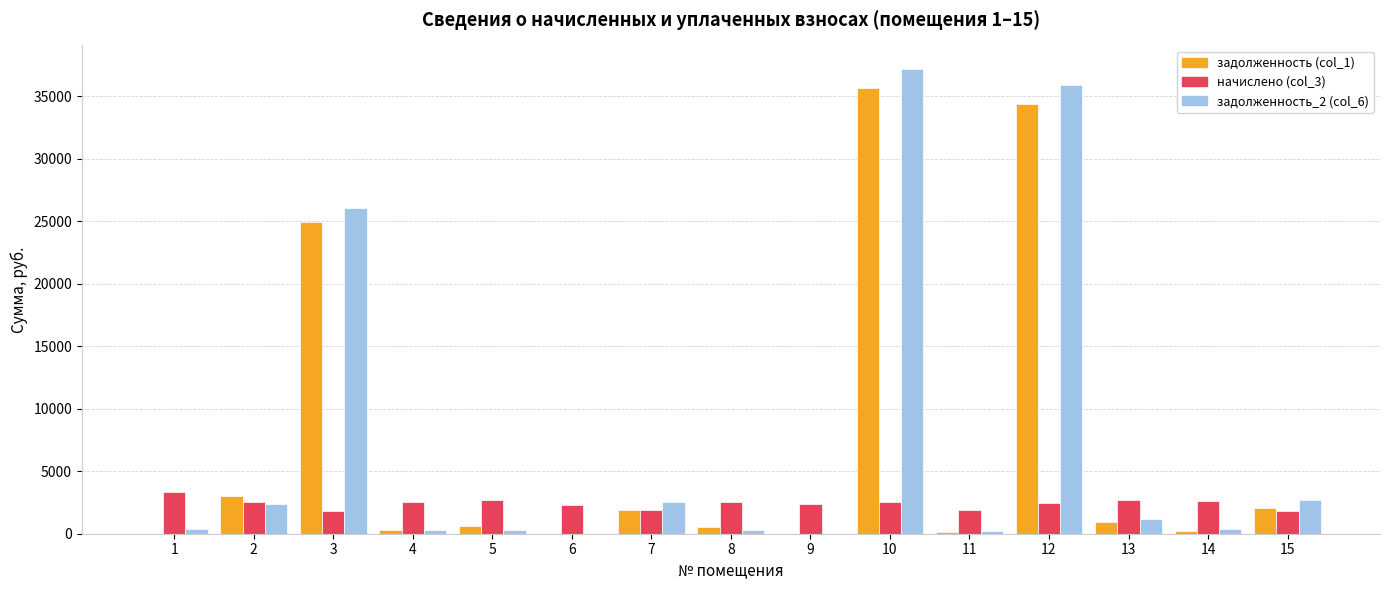

Does the chart contain stacked bars?

No